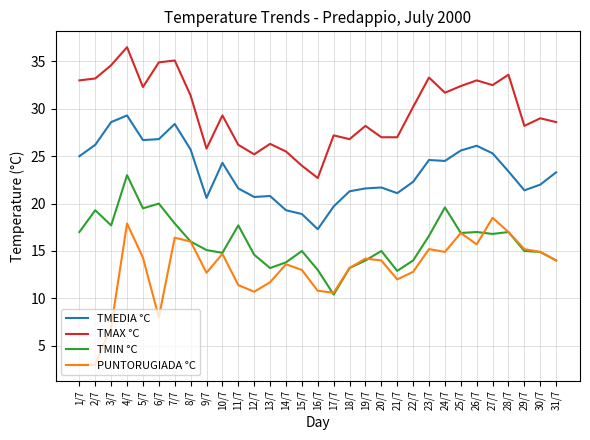

Does the chart have visible grid lines?

Yes